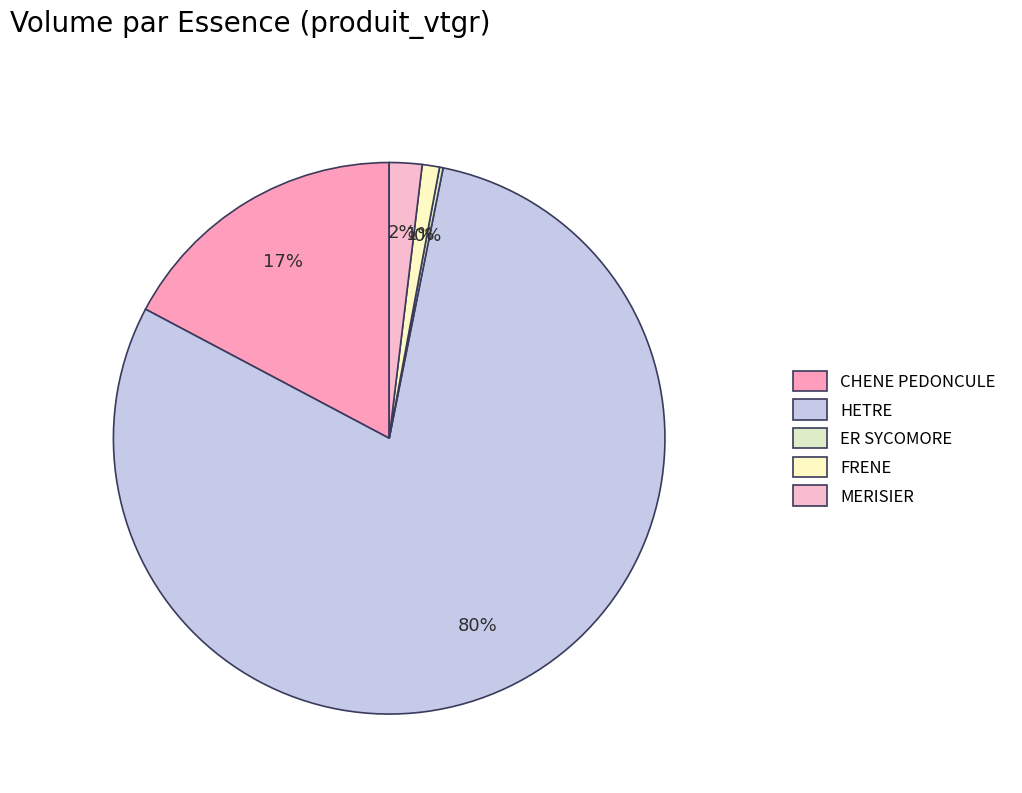

The ER SYCOMORE slice represents 0% of the pie. True or false?

True